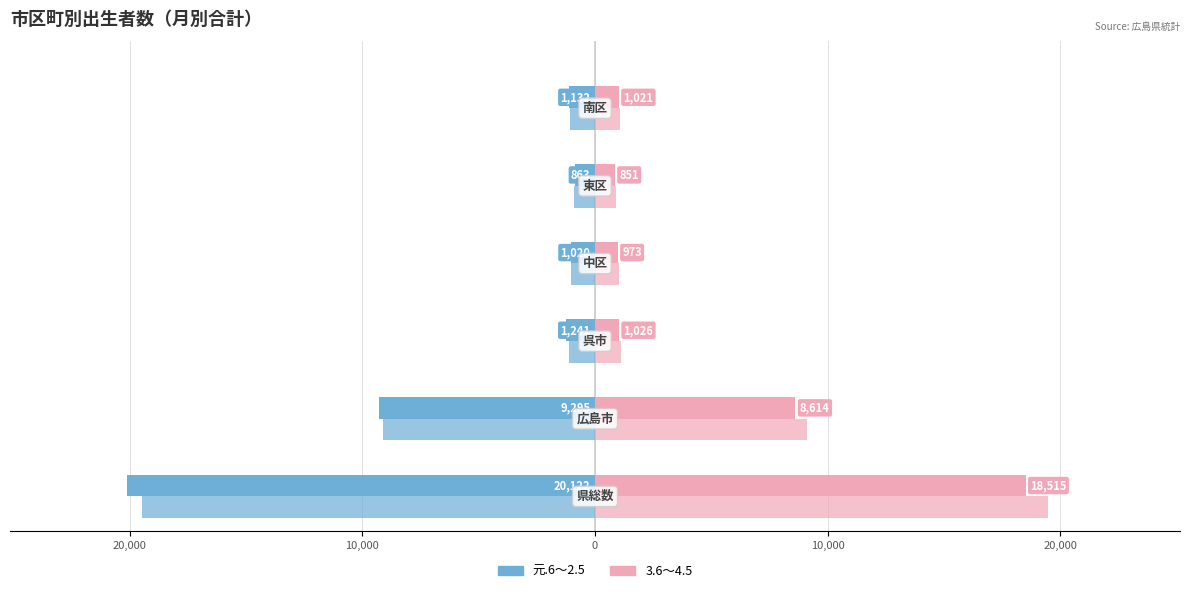

What is the value of the 元.6～2.5 bar at the 1st from the left?

-20122